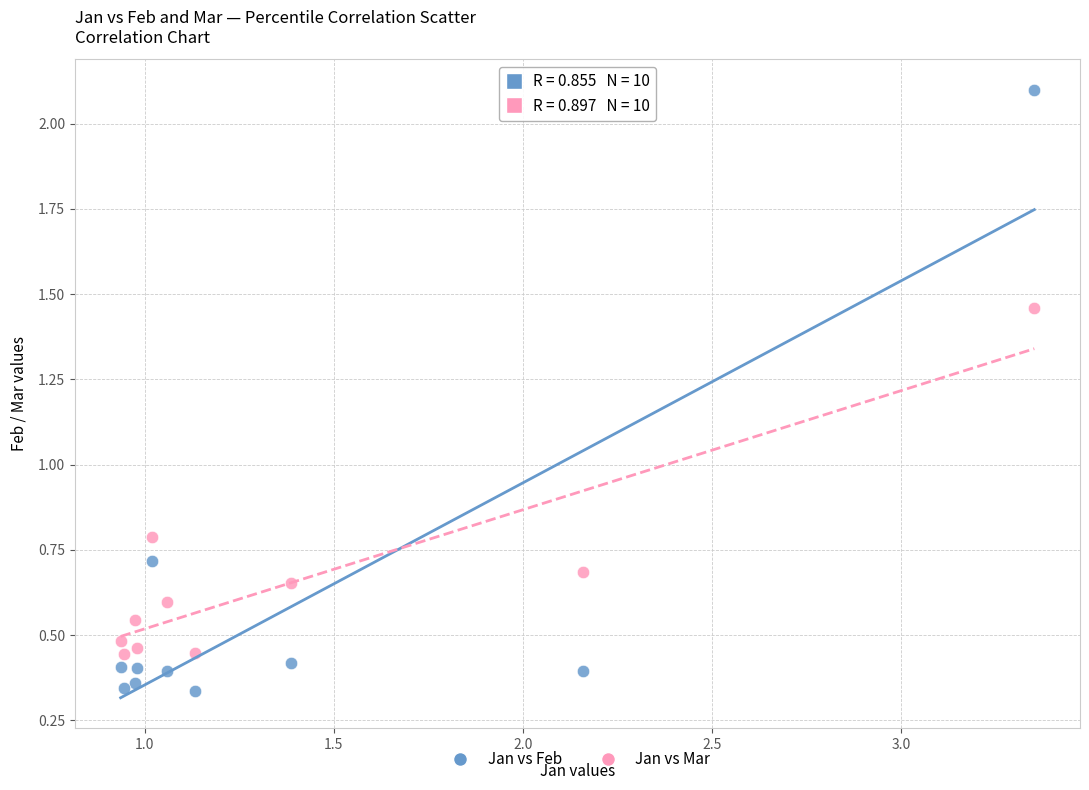

Which series contains the highest Y value?

Jan vs Feb